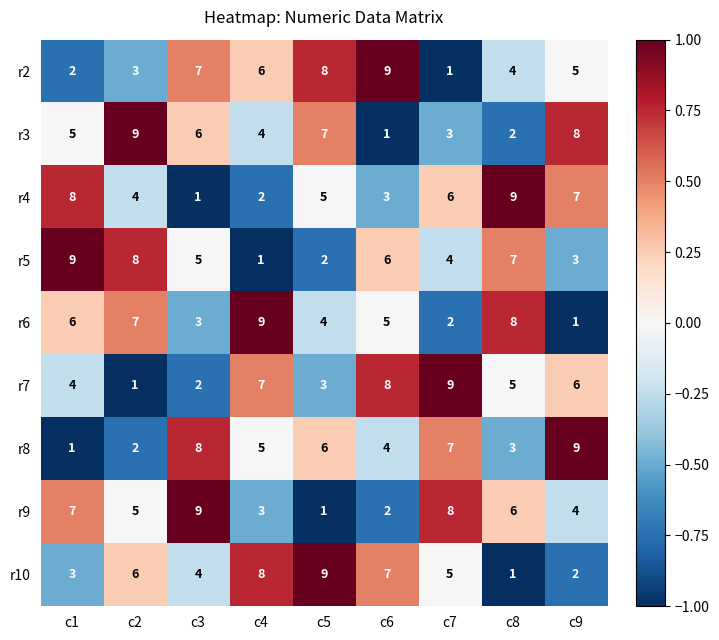

What is the difference between the highest and lowest values at c1?

8